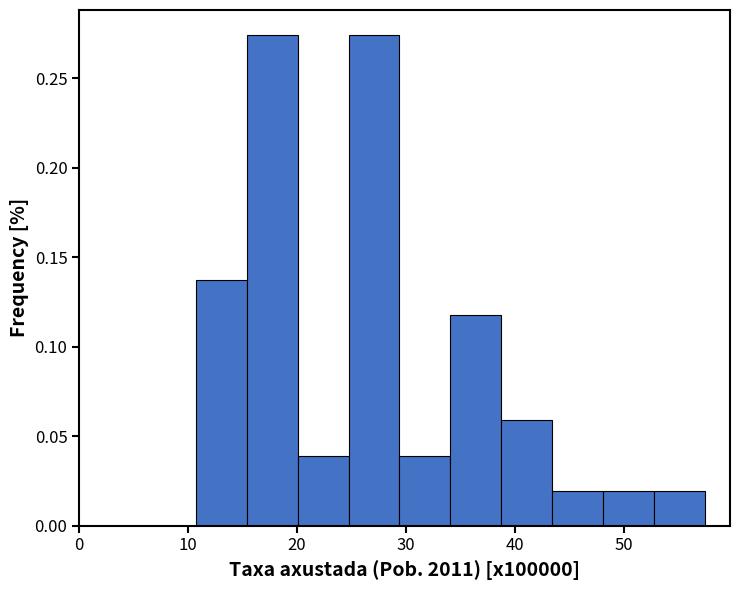

Reading left to right, transcribe this chart: for each bar, give the range it covers on the x-axis and its height. Neither the bar edges nor the heights are printed on the chart, so give them approximately, as read against the axes.

11 to 15: 0.135
15 to 20: 0.275
20 to 25: 0.040
25 to 29: 0.275
29 to 34: 0.040
34 to 39: 0.120
39 to 43: 0.060
43 to 48: 0.020
48 to 53: 0.020
53 to 57: 0.020